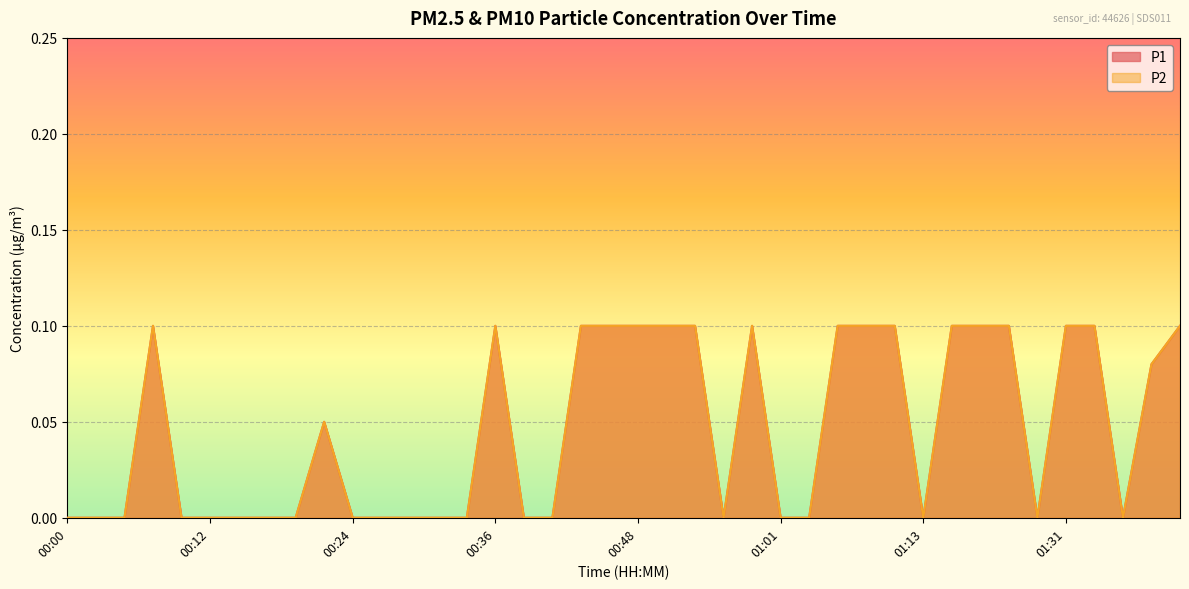

Reading right to left, transcribe all the data shown in this chart.

P1: 01:41=0.1	01:39=0.1	01:36=0.0	01:34=0.1	01:31=0.1	01:29=0.0	01:26=0.1	01:21=0.1	01:16=0.1	01:13=0.0	01:10=0.1	01:08=0.1	01:06=0.1	01:03=0.0	01:01=0.0	00:58=0.1	00:56=0.0	00:53=0.1	00:51=0.1	00:48=0.1	00:46=0.1	00:44=0.1	00:41=0.0	00:39=0.0	00:36=0.1	00:34=0.0	00:31=0.0	00:29=0.0	00:26=0.0	00:24=0.0	00:22=0.1	00:19=0.0	00:17=0.0	00:14=0.0	00:12=0.0	00:09=0.0	00:07=0.1	00:05=0.0	00:02=0.0	00:00=0.0
P2: 01:41=0.1	01:39=0.1	01:36=0.0	01:34=0.1	01:31=0.1	01:29=0.0	01:26=0.1	01:21=0.1	01:16=0.1	01:13=0.0	01:10=0.1	01:08=0.1	01:06=0.1	01:03=0.0	01:01=0.0	00:58=0.1	00:56=0.0	00:53=0.1	00:51=0.1	00:48=0.1	00:46=0.1	00:44=0.1	00:41=0.0	00:39=0.0	00:36=0.1	00:34=0.0	00:31=0.0	00:29=0.0	00:26=0.0	00:24=0.0	00:22=0.1	00:19=0.0	00:17=0.0	00:14=0.0	00:12=0.0	00:09=0.0	00:07=0.1	00:05=0.0	00:02=0.0	00:00=0.0